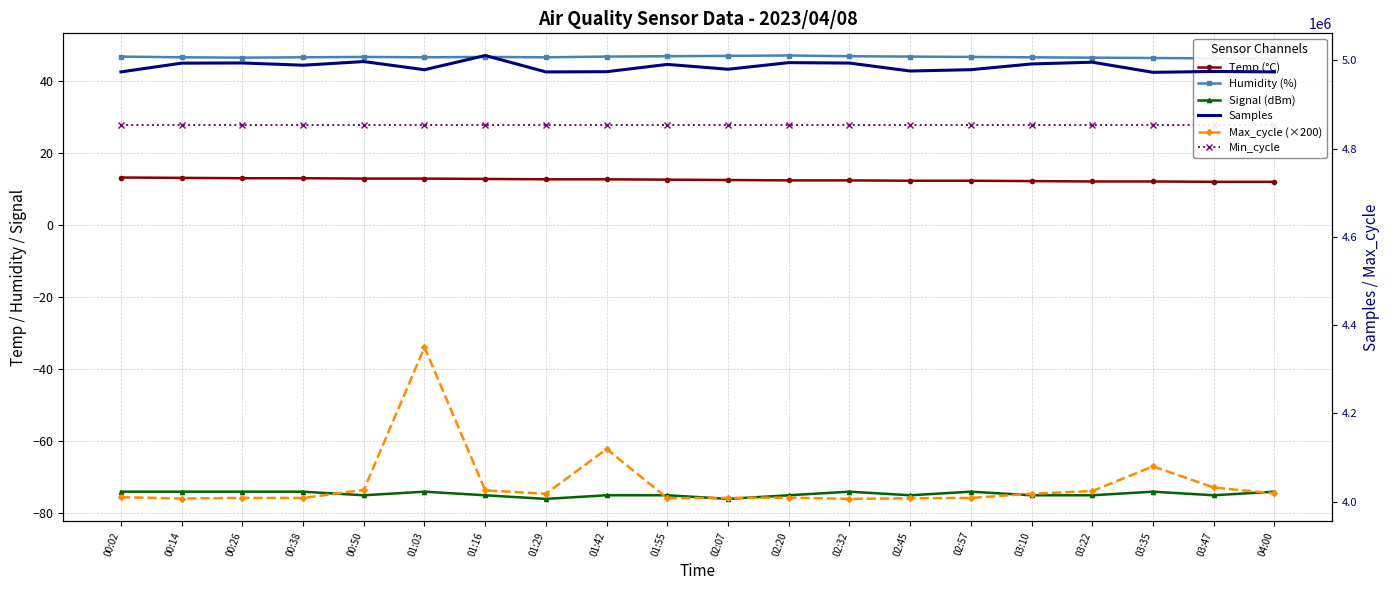

At 01:55, list the series in order from largest to smallest.

Samples, Max_cycle (×200), Humidity (%), Min_cycle, Temp (°C), Signal (dBm)